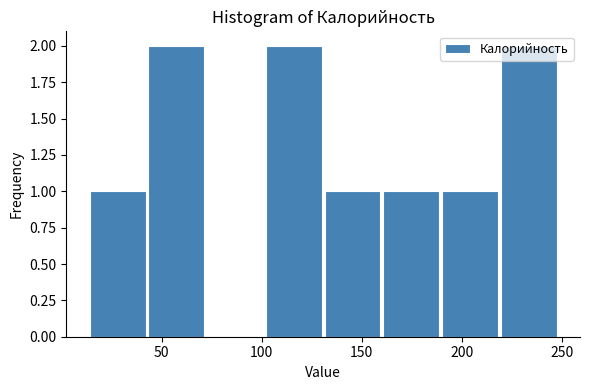

Reading left to right, list every bar in this chart as the range it spans on the x-axis followed by its height. Neither the bar edges nor the heights are printed on the chart, so give them approximately, as read against the axes.

15 to 45: 1
45 to 75: 2
75 to 100: 0
100 to 130: 2
130 to 160: 1
160 to 190: 1
190 to 220: 1
220 to 250: 2